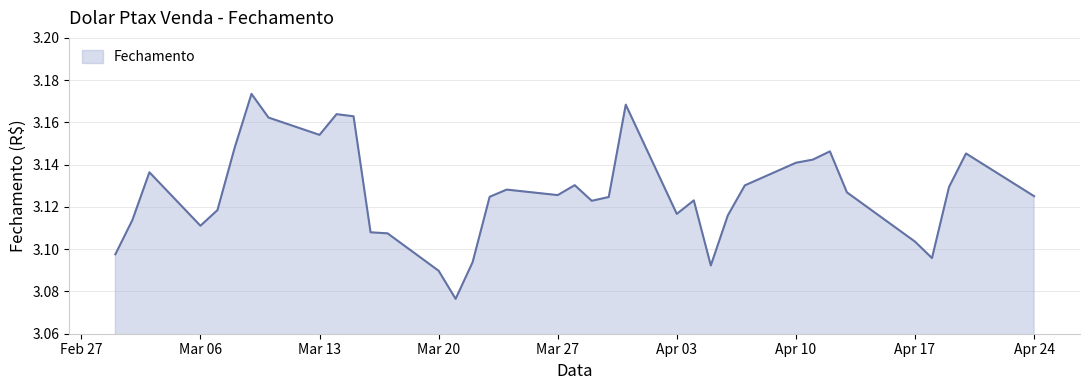

What is the label of the 2nd point from the left?

2017-03-02